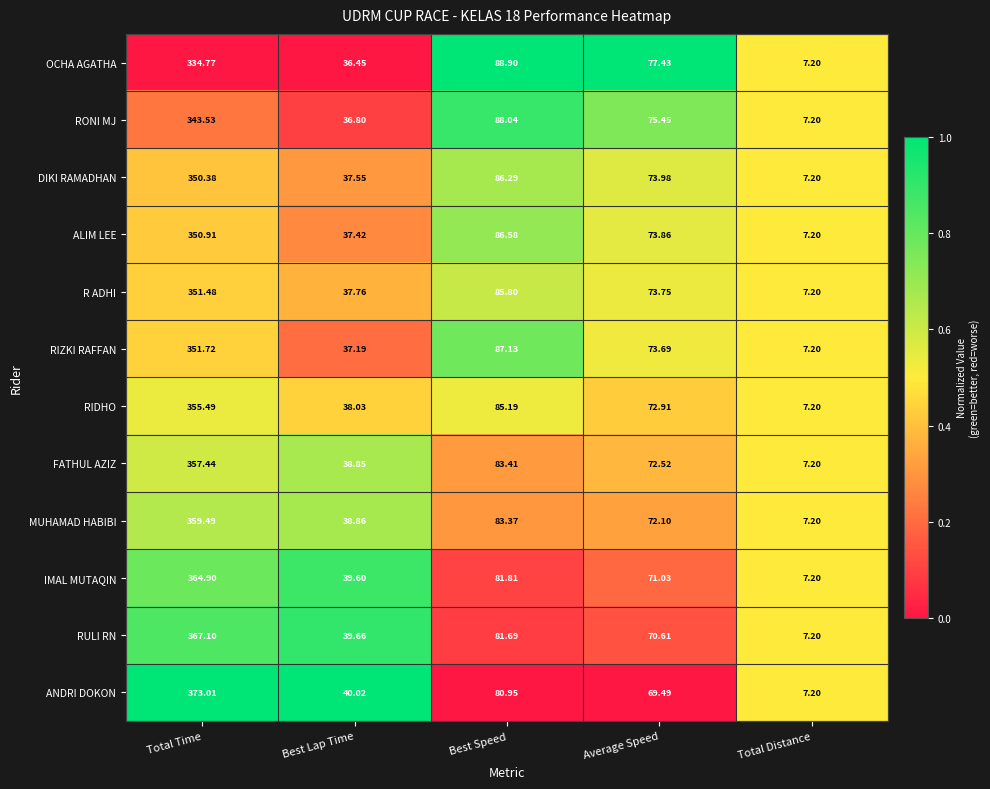

At which label does RIDHO reach its minimum?

Total Distance